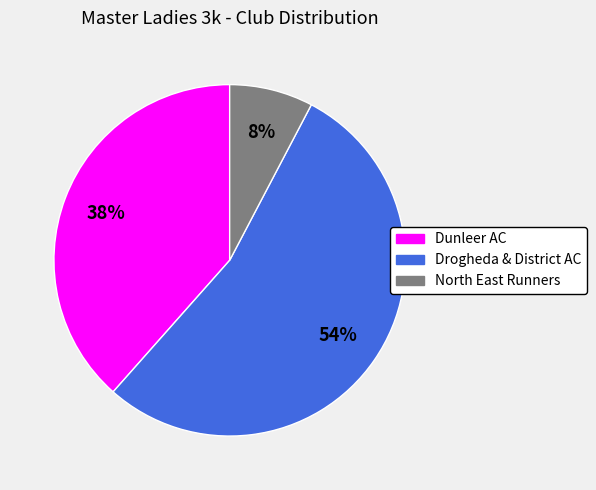

Which has a higher value, Drogheda & District AC or Dunleer AC?

Drogheda & District AC